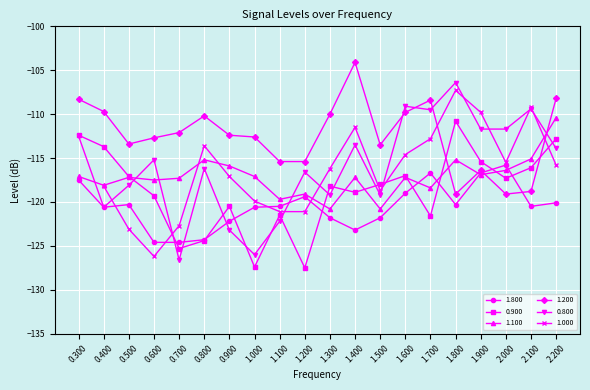

Which series ends up on top after the final intersection of 1.200 and 1.800?

1.200